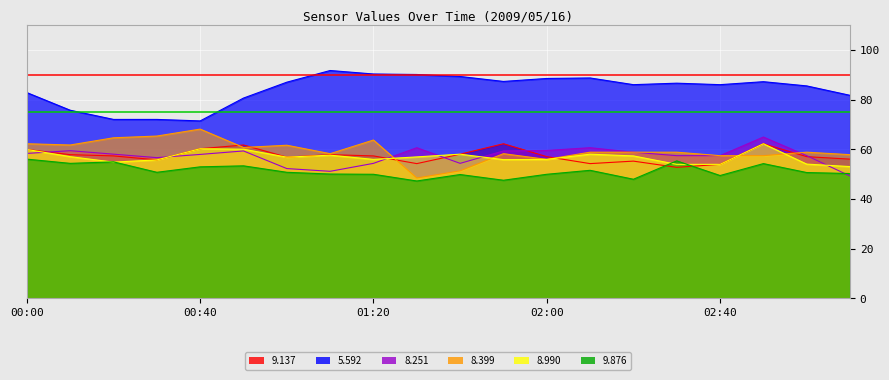

What is the label of the 9th point from the left?

01:20